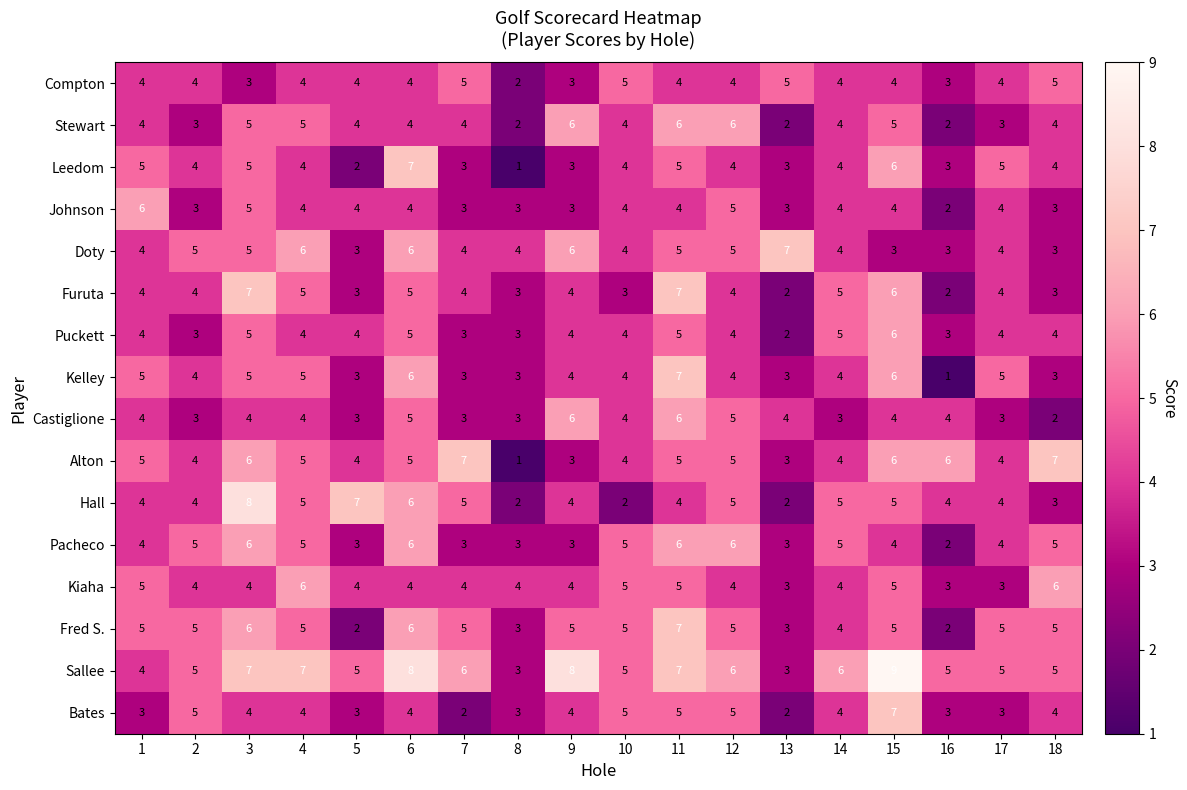

The Leedom series shows 4 at 16. True or false?

False